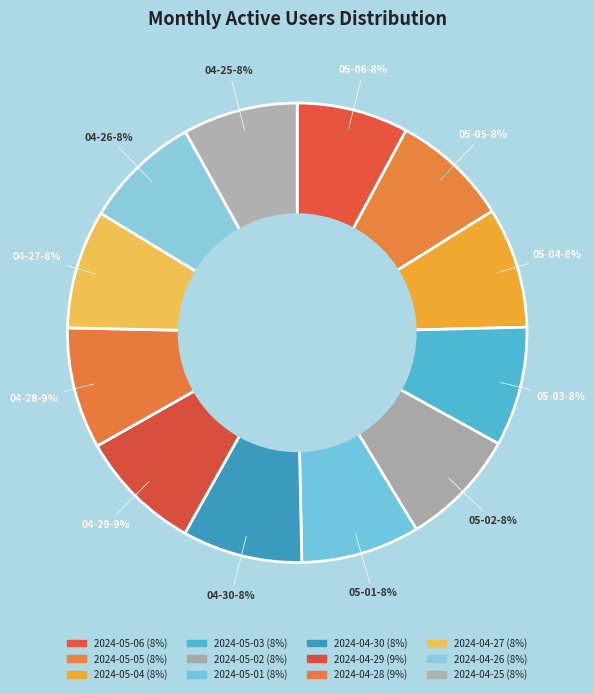

Rank the categories by value from highest to lowest.

2024-04-29, 2024-04-28, 2024-05-04, 2024-04-30, 2024-05-03, 2024-05-01, 2024-04-27, 2024-05-02, 2024-05-05, 2024-04-26, 2024-04-25, 2024-05-06